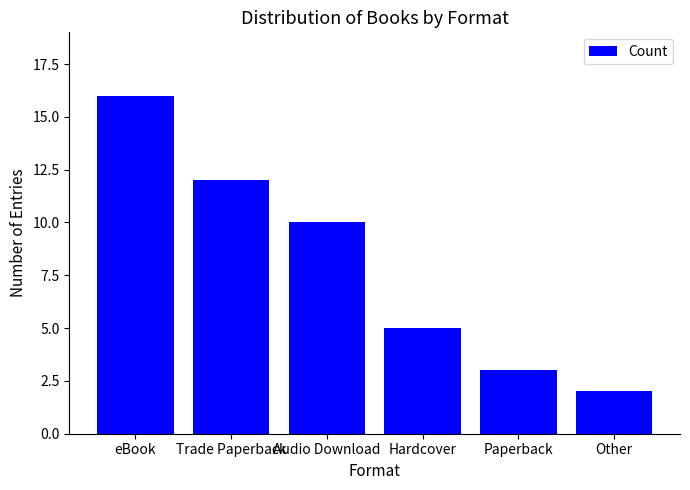

What is the maximum value shown in the chart?

16